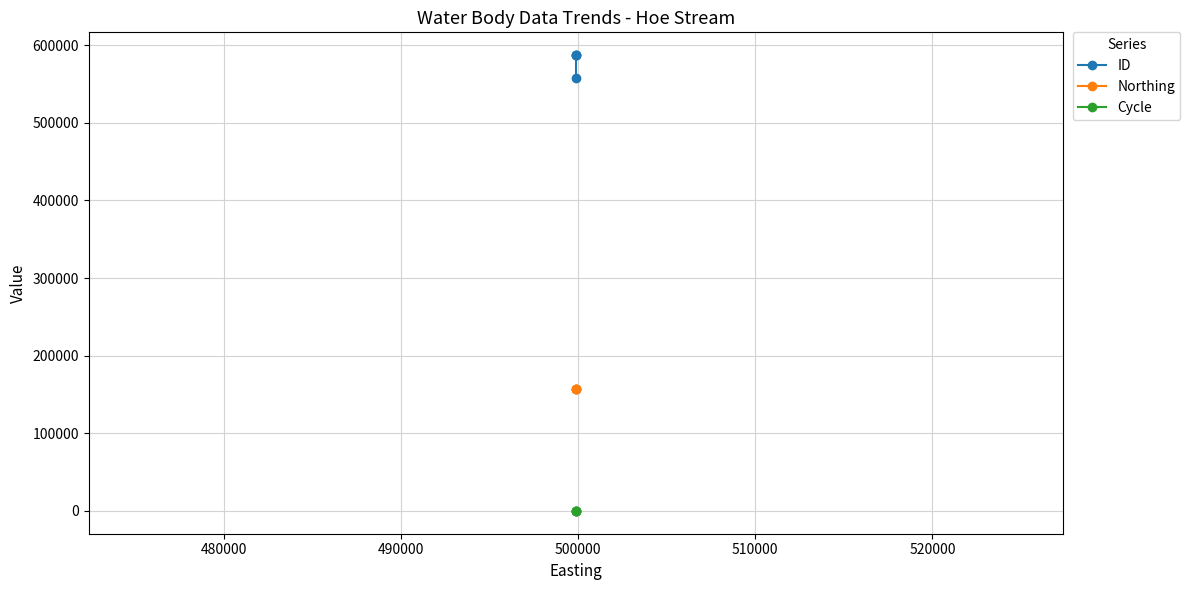

What is the difference between the maximum and minimum values in the ID series?

28973